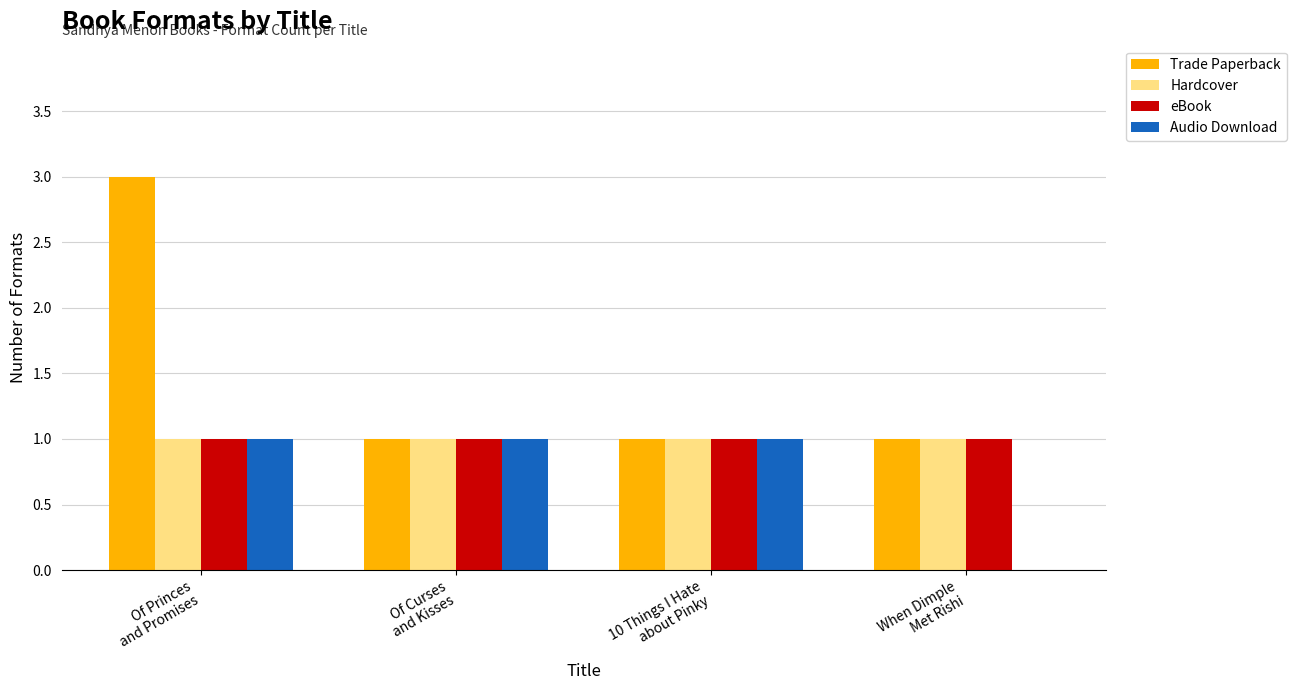

What is the sum of all Audio Download values?

3